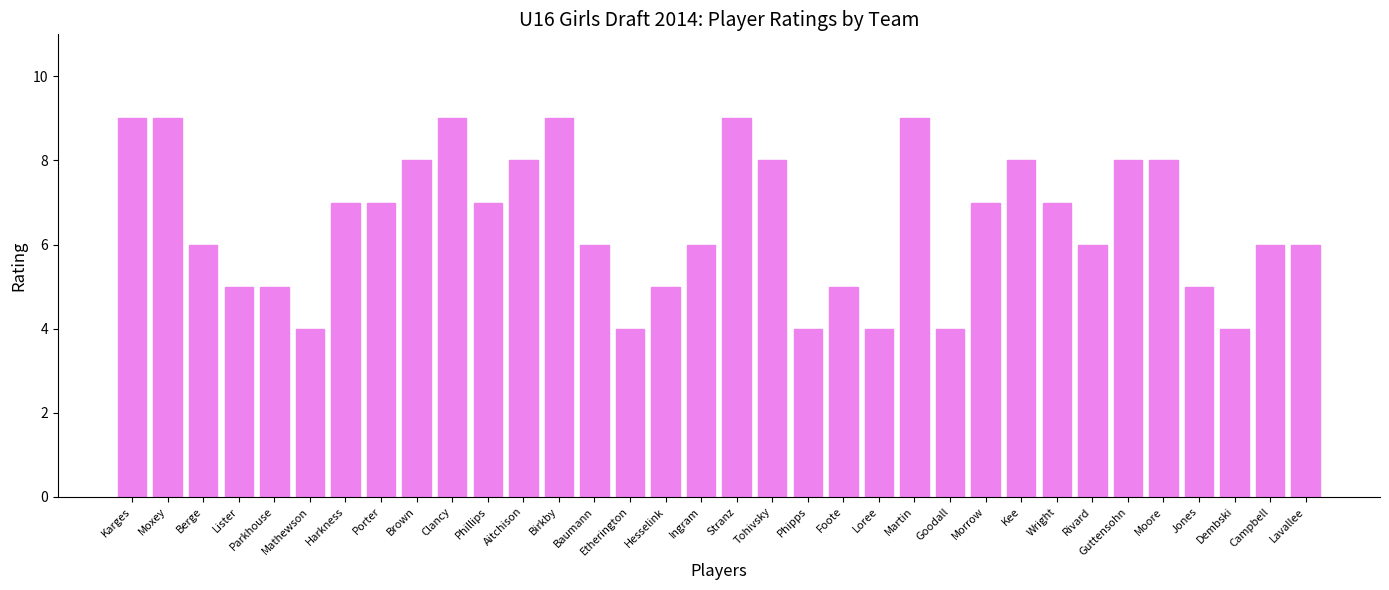

The value at Hesselink is 2. True or false?

False